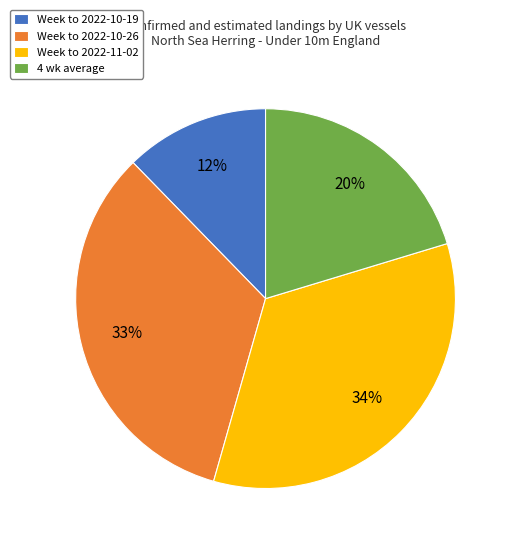

What is the largest slice in the pie chart?

Week to 2022-11-02